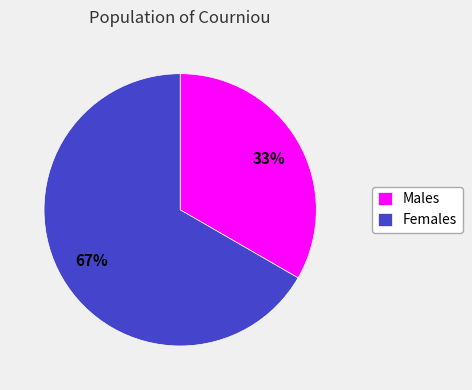

Count the number of slices in the pie.

2